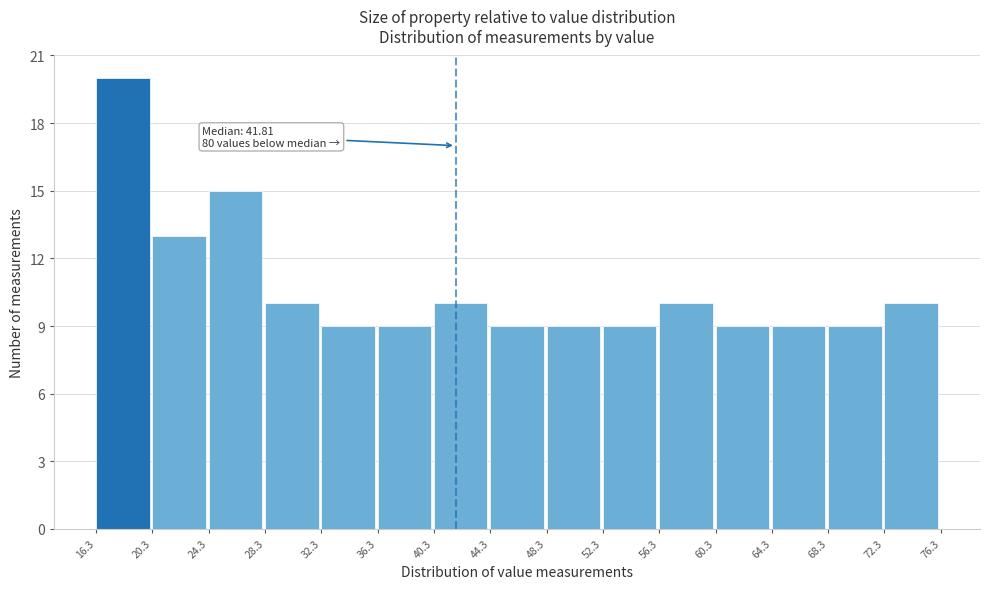

Which range on the x-axis has the tallest bar?

16.3 to 20.3